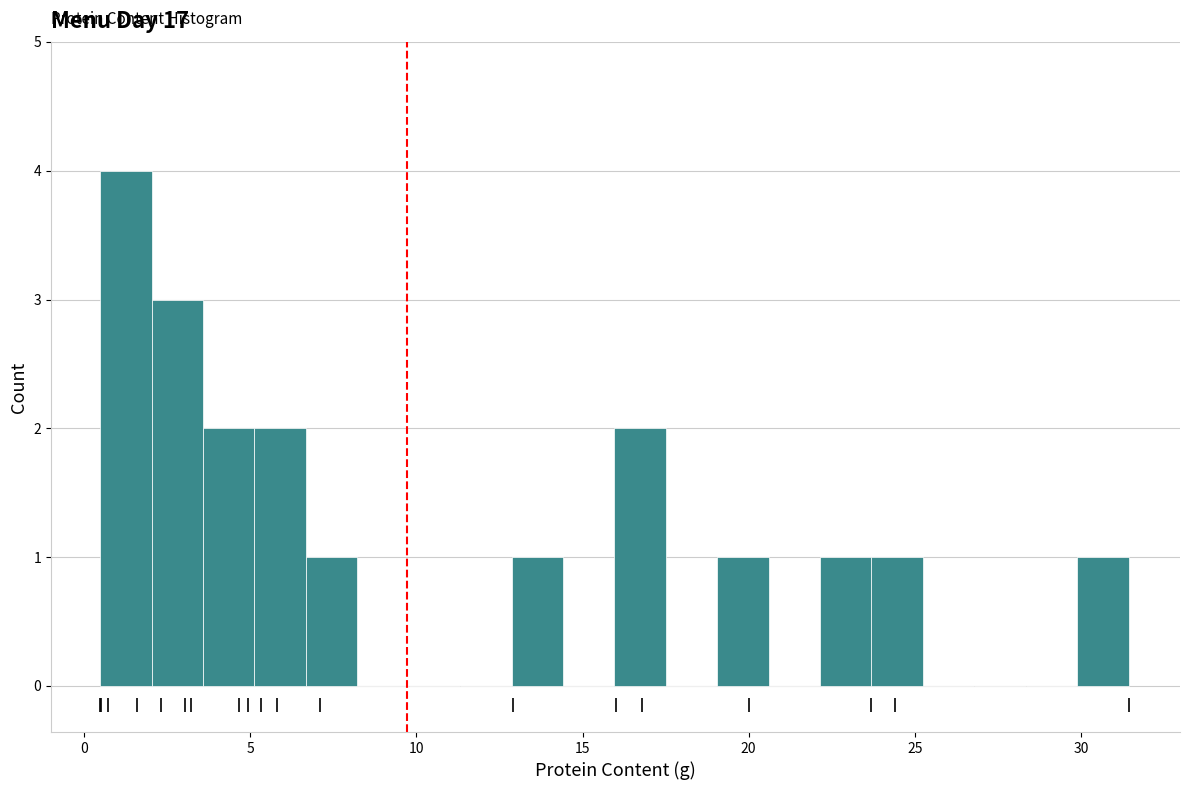

Read against the x-axis, roughly where is the centre of the tallest bar?

1.5